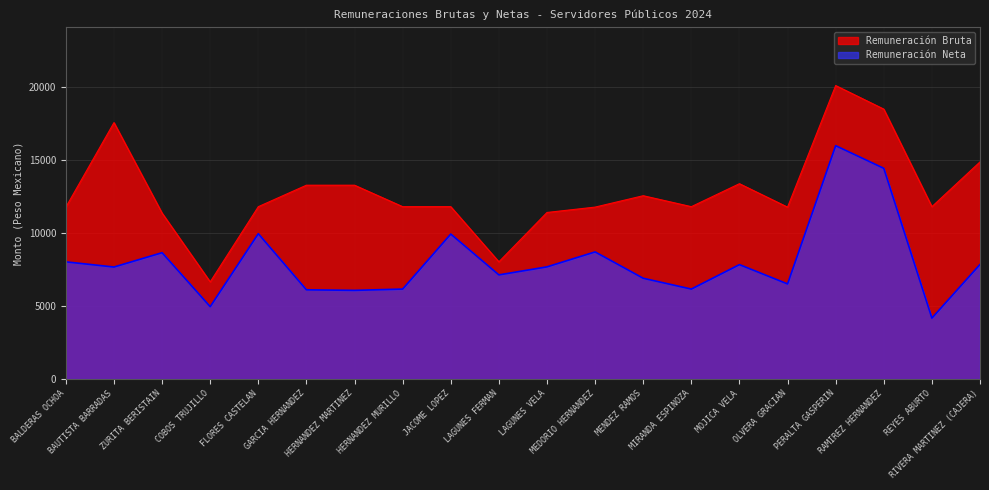

What is the difference between the Remuneración Neta values at MIRANDA ESPINOZA and LAGUNES VELA?

1519